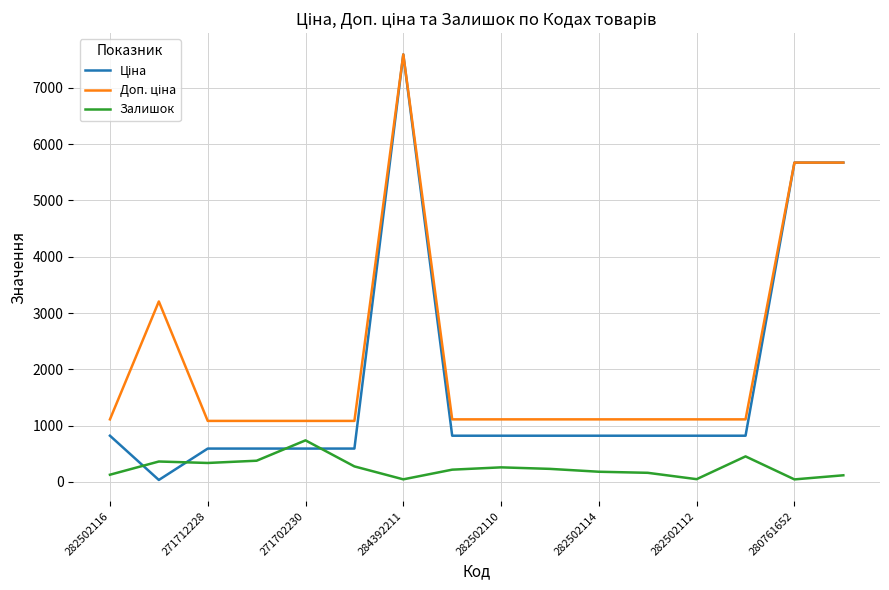

What is the maximum value shown in the chart?

7596.5